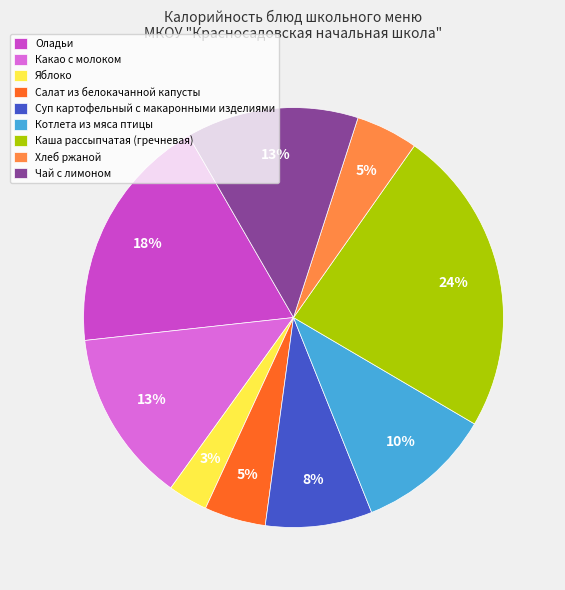

What is the smallest slice in the pie chart?

Яблоко